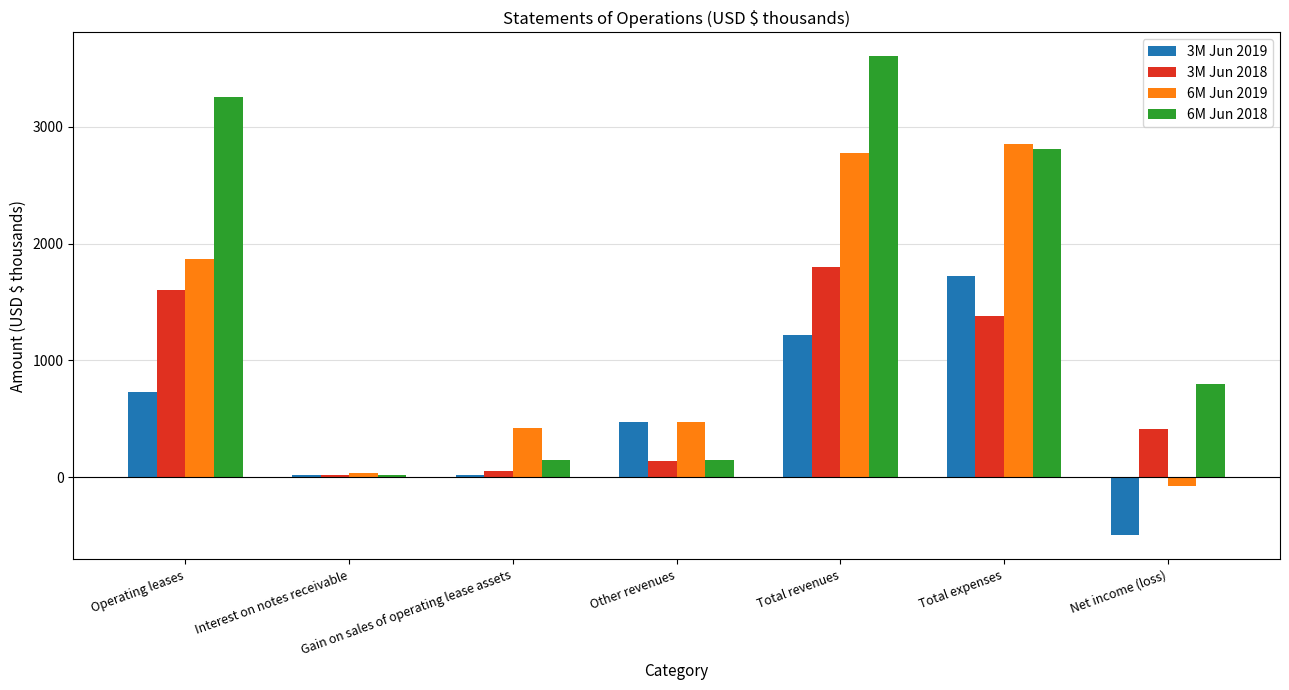

What is the label of the 2nd bar from the right?

Total expenses